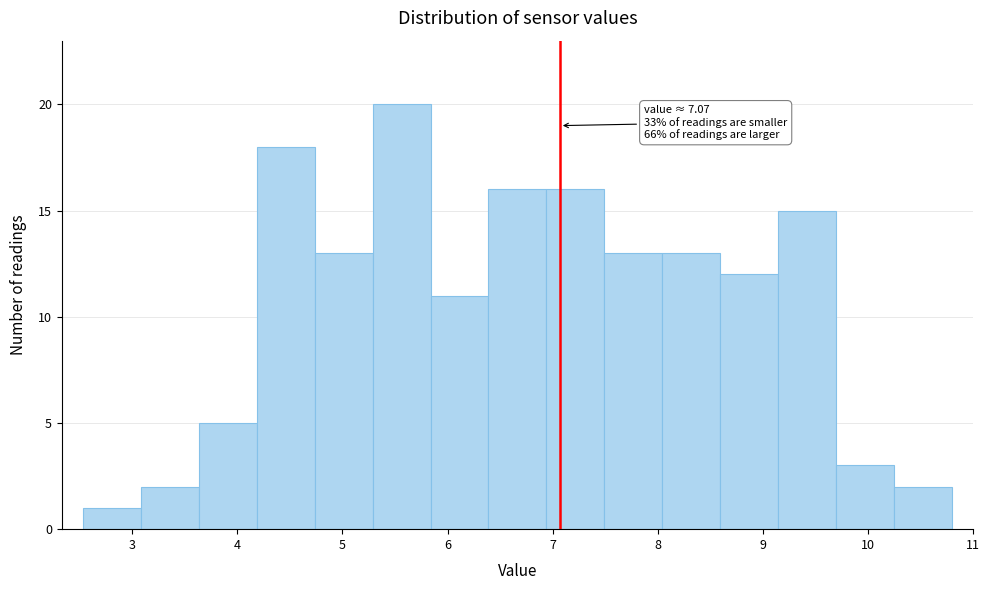

Which range on the x-axis has the tallest bar?

5.3 to 5.8